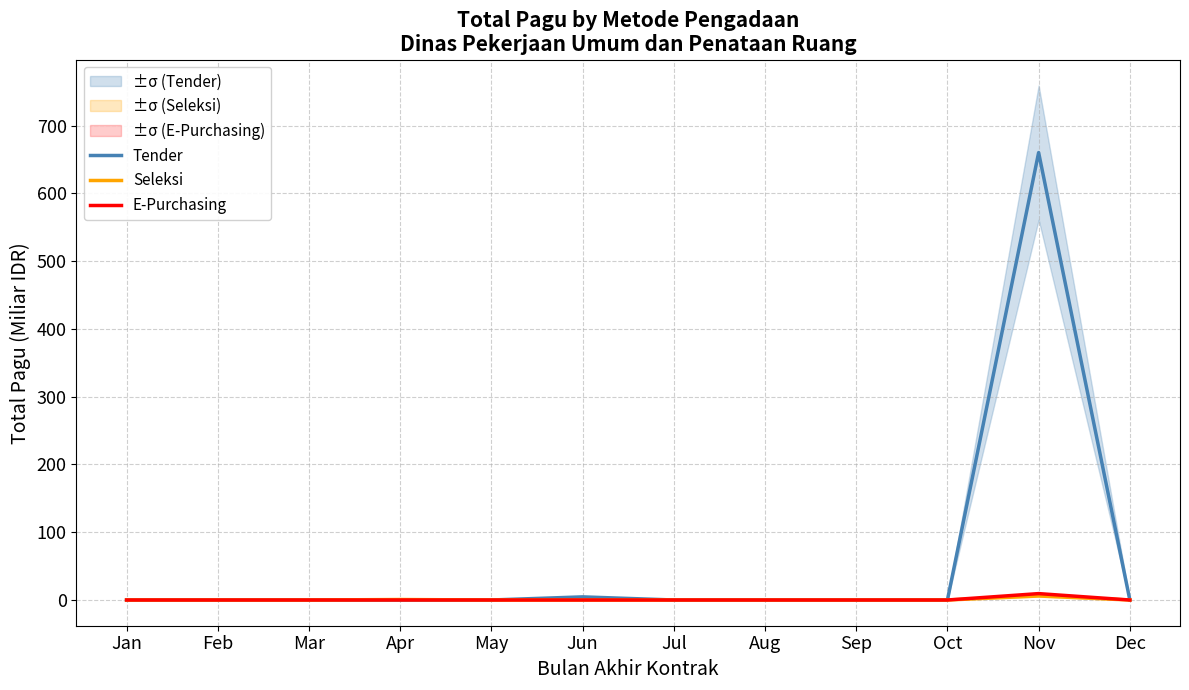

What is the spread (max minus min) of values at Nov?

654.4